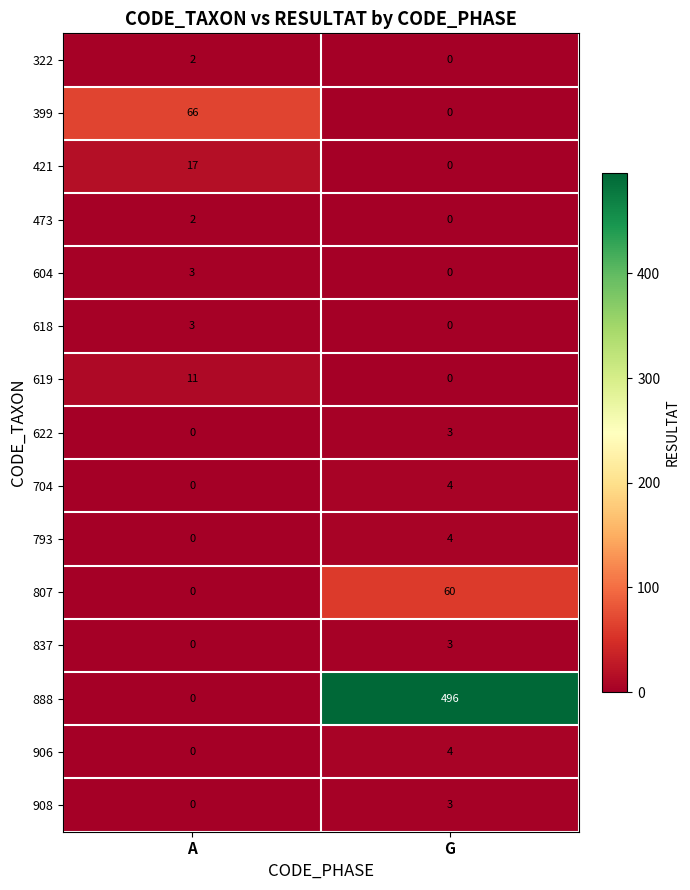

How many distinct data groups are displayed?

15